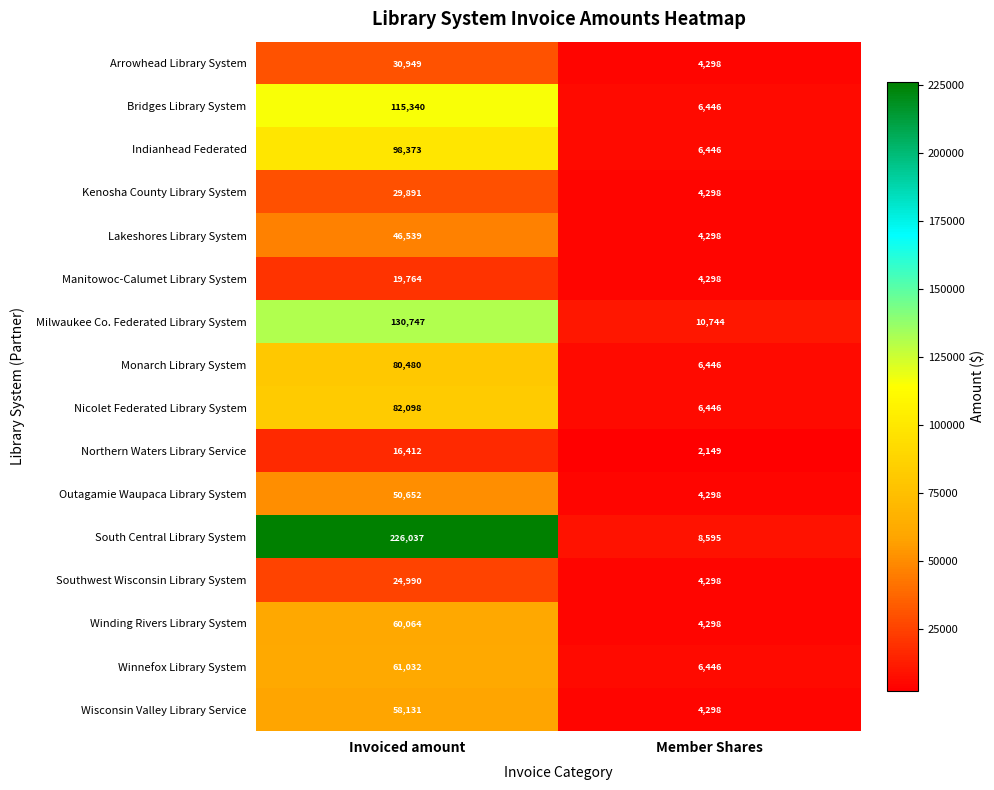

Which series changed the most between Invoiced amount and Member Shares?

South Central Library System